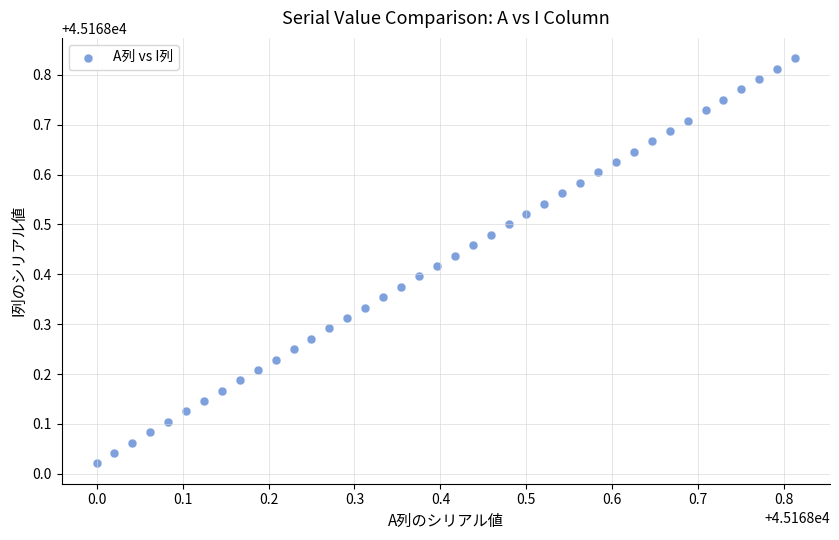

What is the range of X values (max minus min)?

0.8